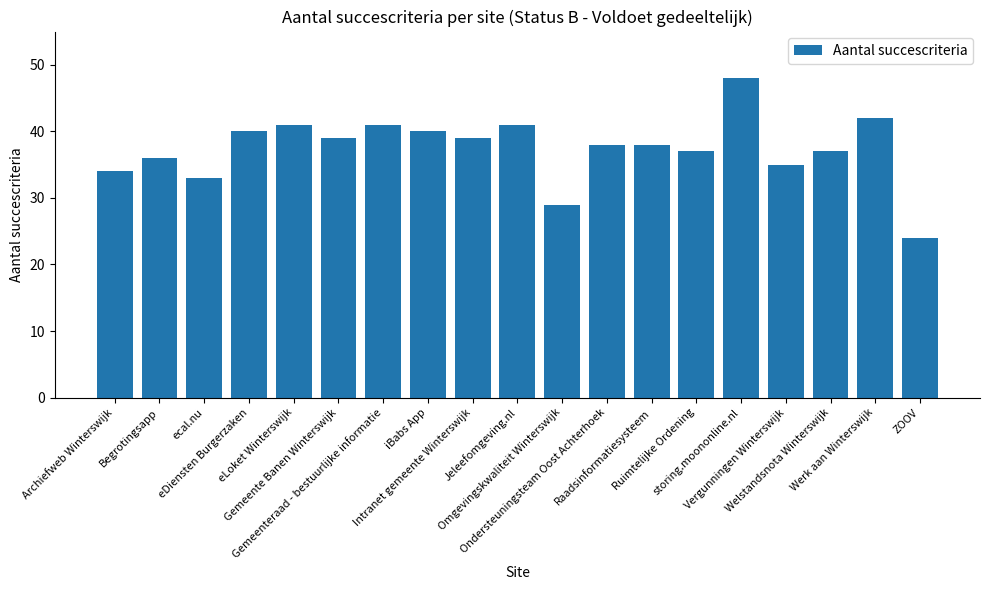

What is the minimum value shown in the chart?

24